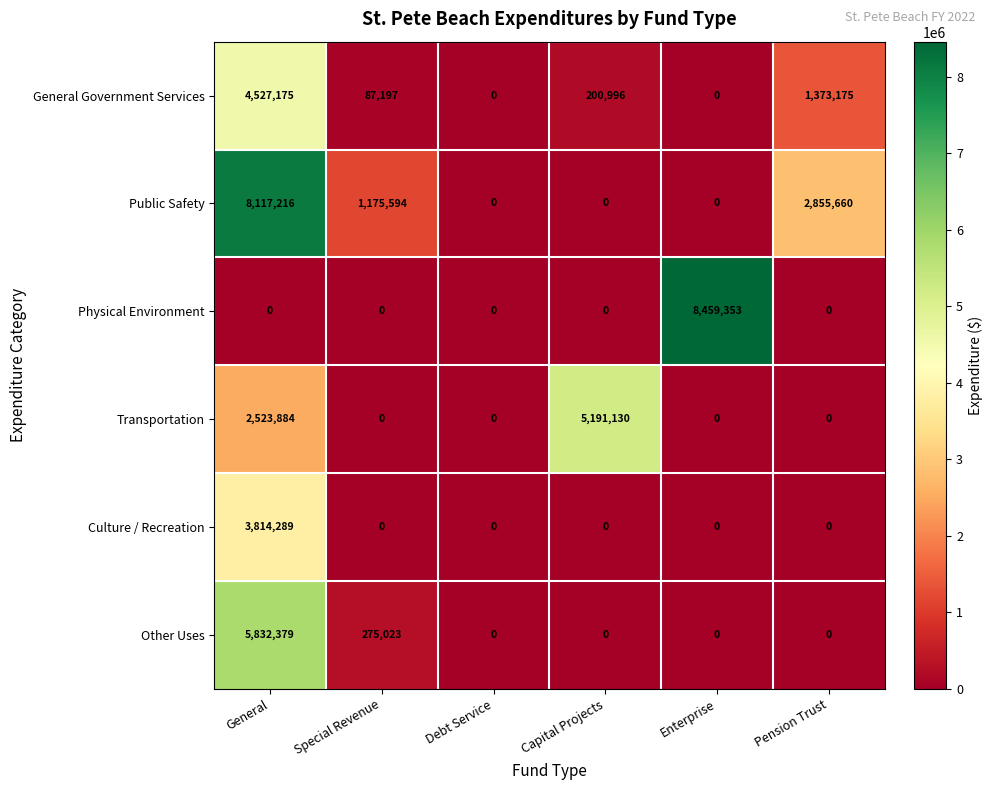

How many positive values does the Culture / Recreation series have?

1